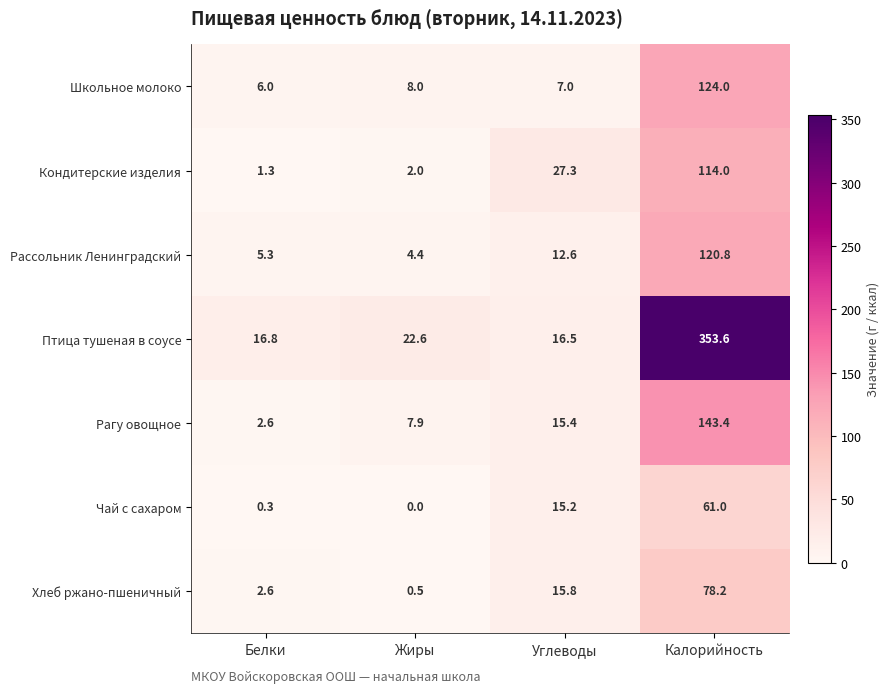

What is the spread (max minus min) of values at Белки?

16.5